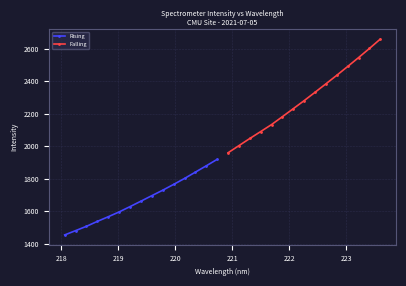

What are all the series names shown in the legend?

Rising, Falling